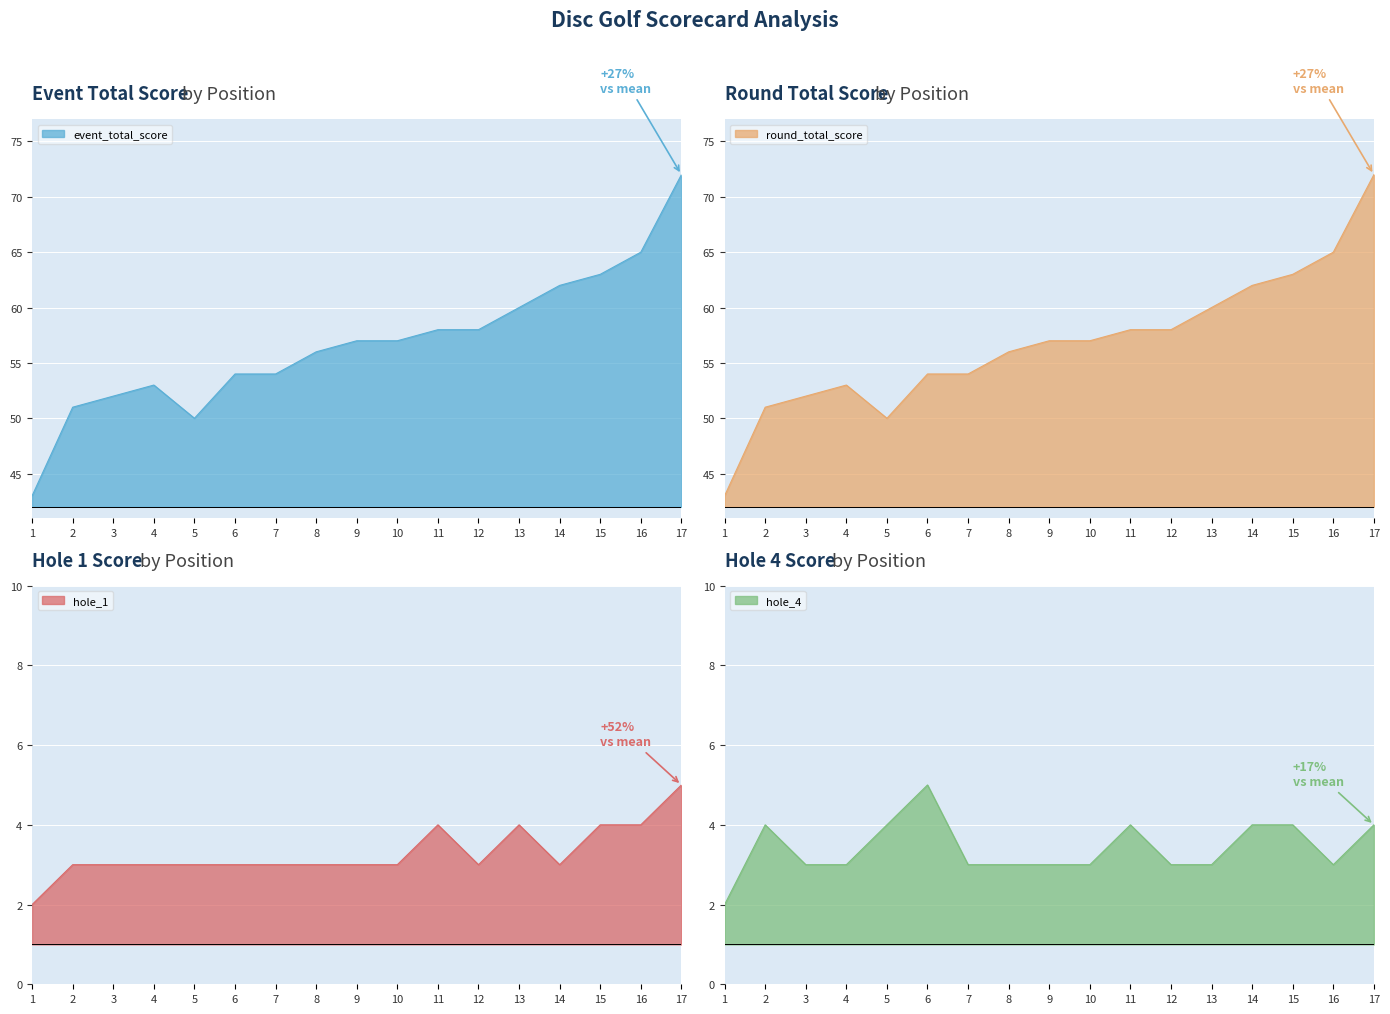

Which has a higher value, 6 or 13?

13